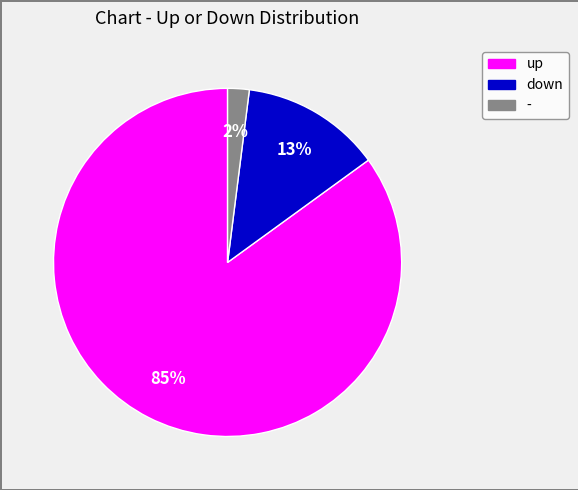

Is it true that - is 2% of the pie?

True